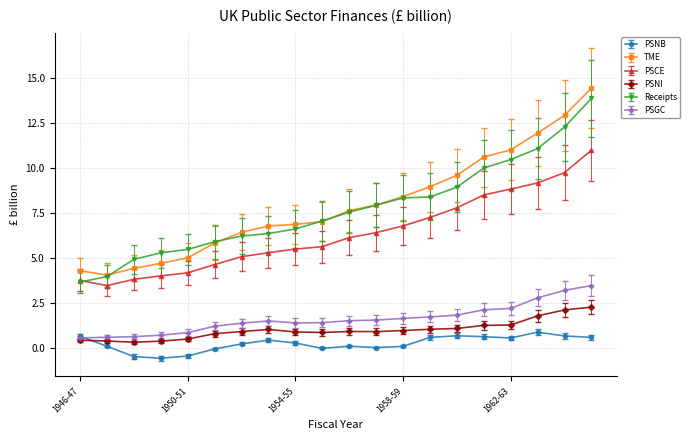

True or false: PSCE and PSNB cross at least once.

False